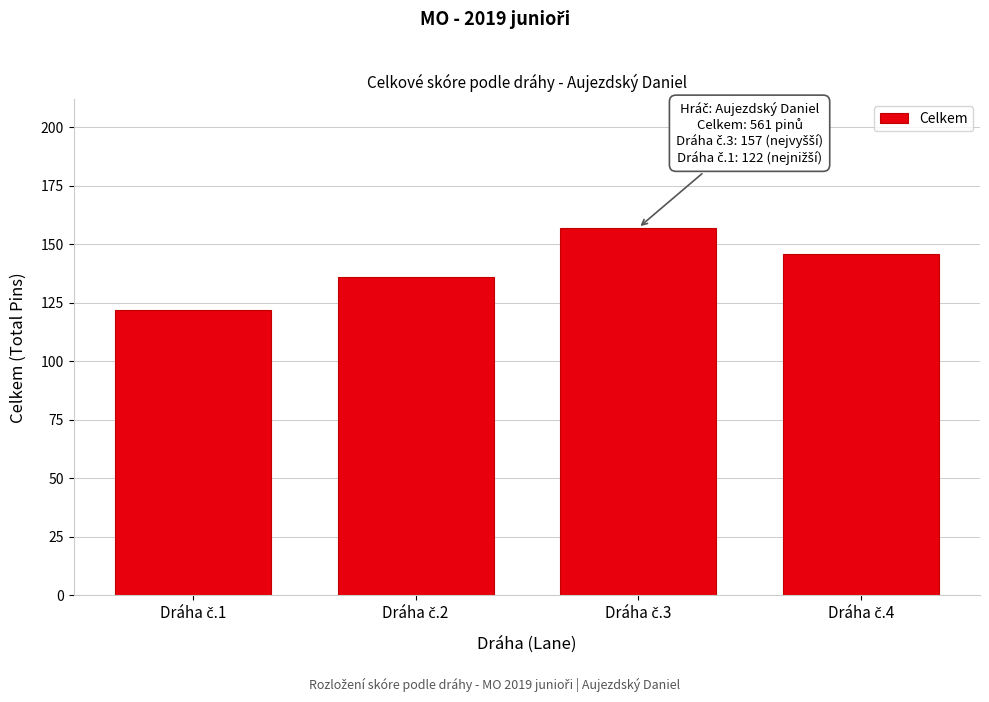

Reading left to right, list all the values displayed in this chart.

122	136	157	146